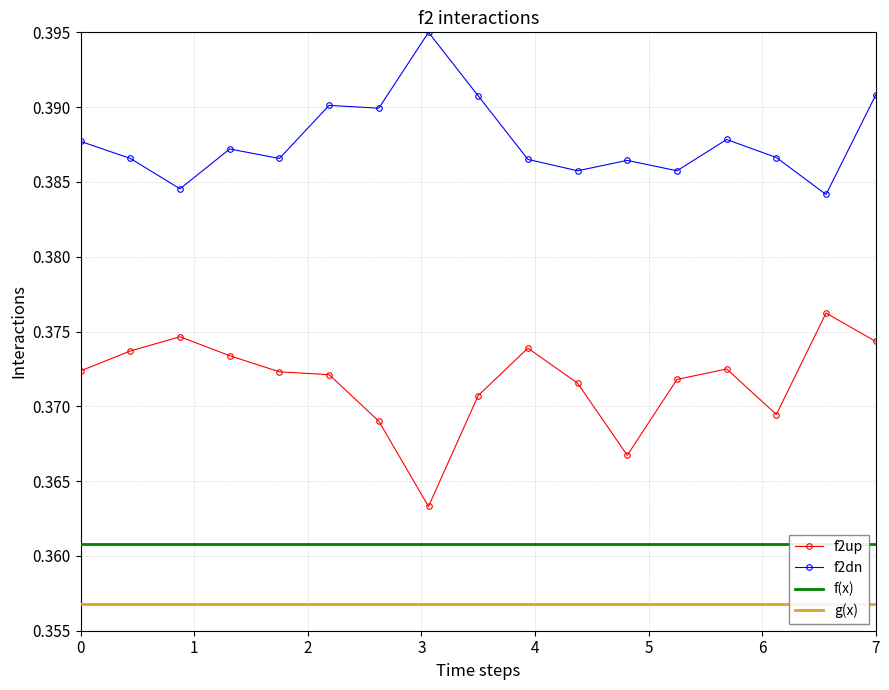

True or false: f2up and f2dn cross at least once.

False